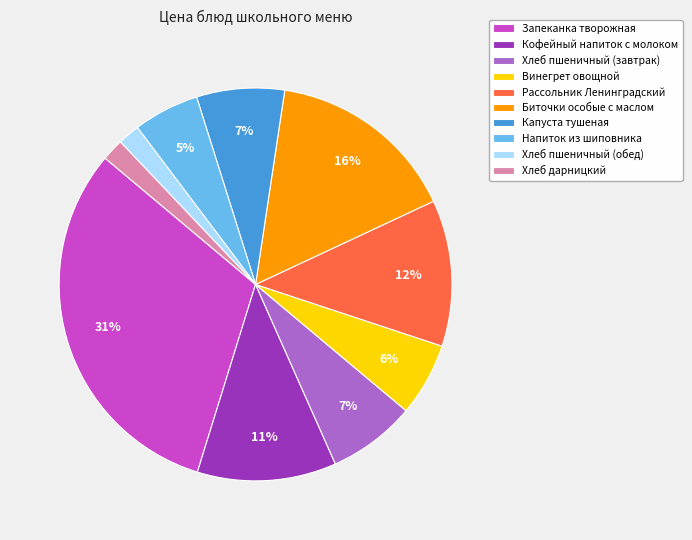

Is it true that Винегрет овощной is 1% of the pie?

False